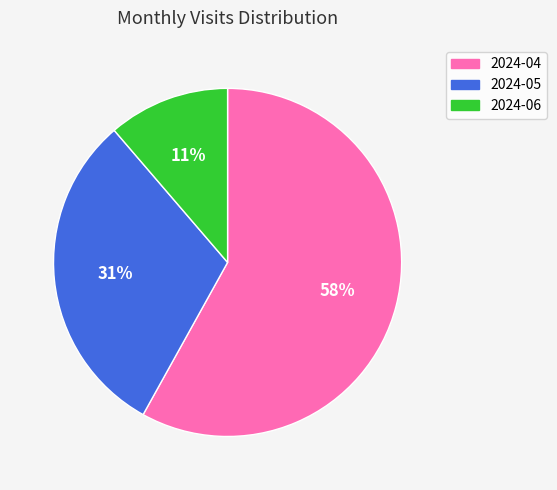

Is the sum of 2024-06 and 2024-04 greater than half?

Yes